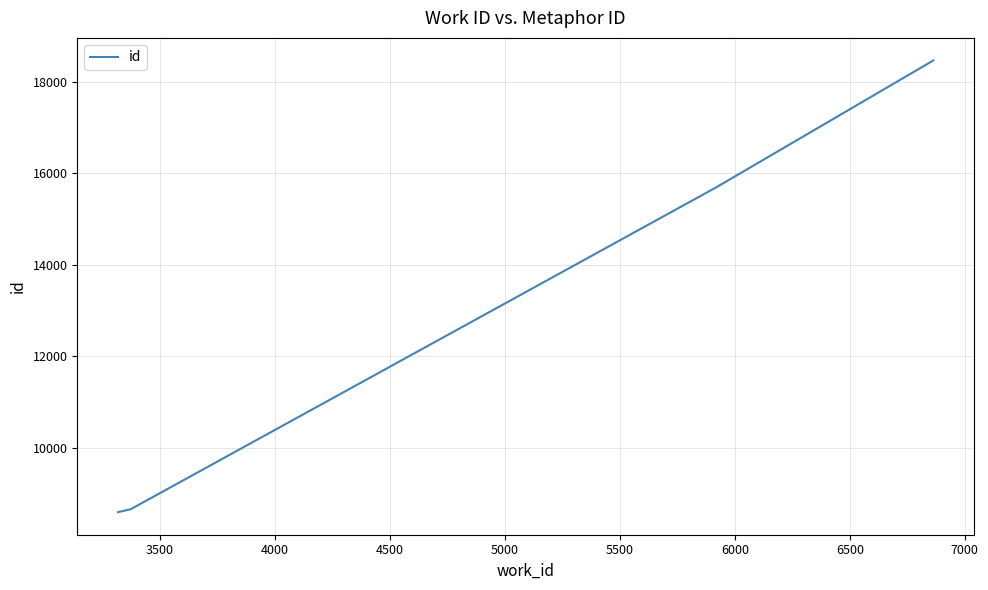

True or false: there are more than 0 points higher than both neighbors.

False